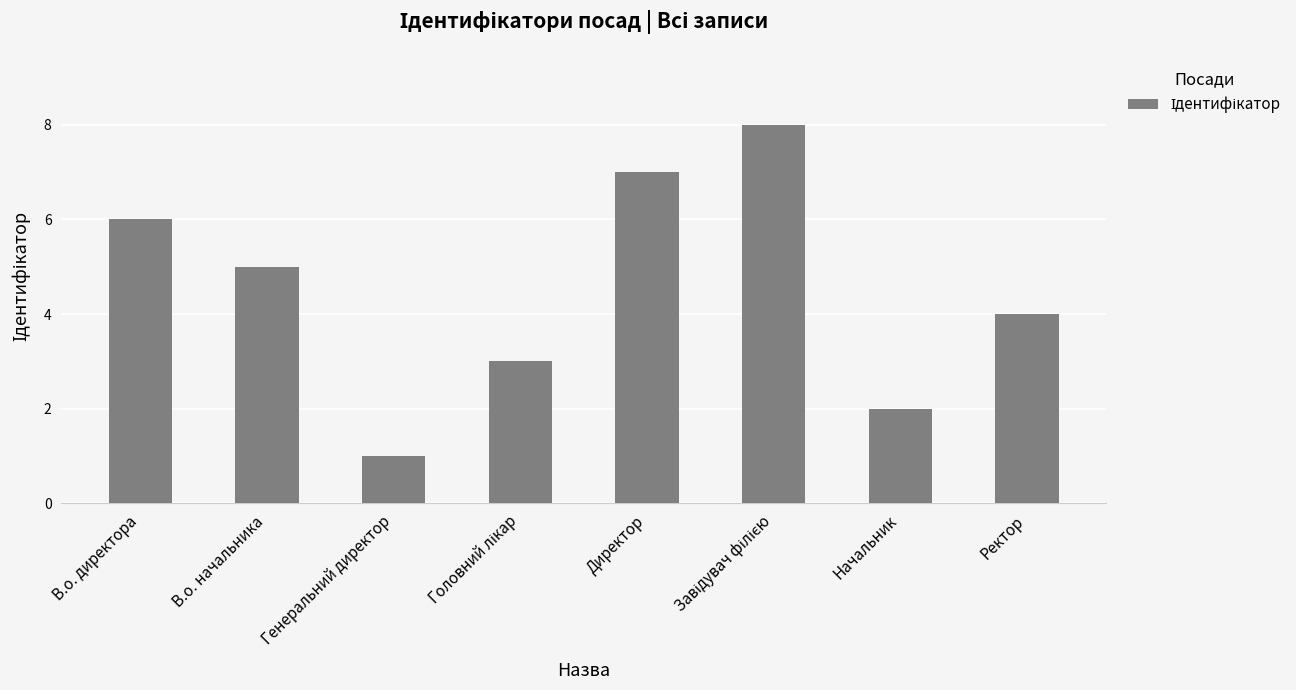

What is the difference between the maximum and minimum values?

7